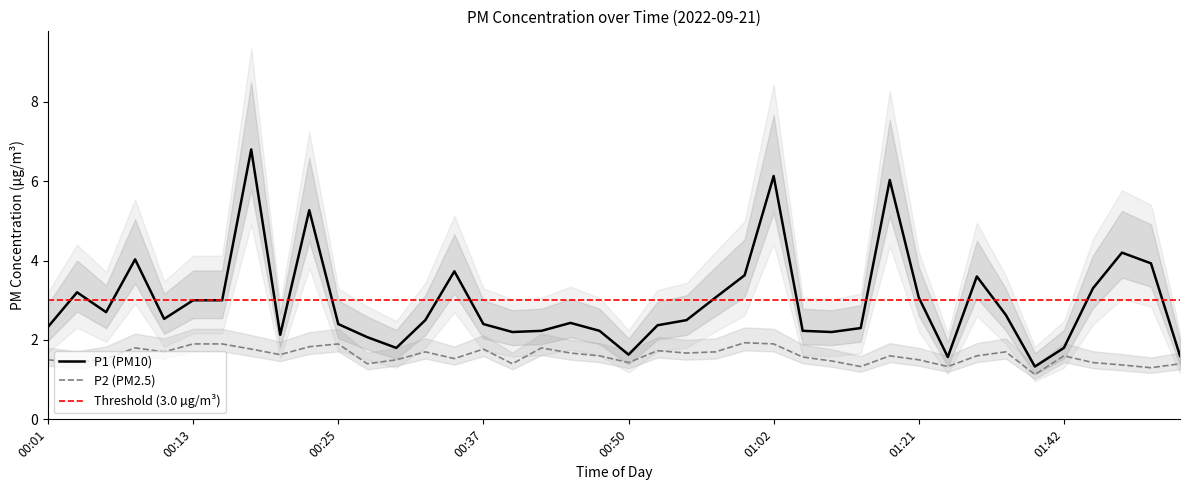

How many data points in P1 are above 2?

34